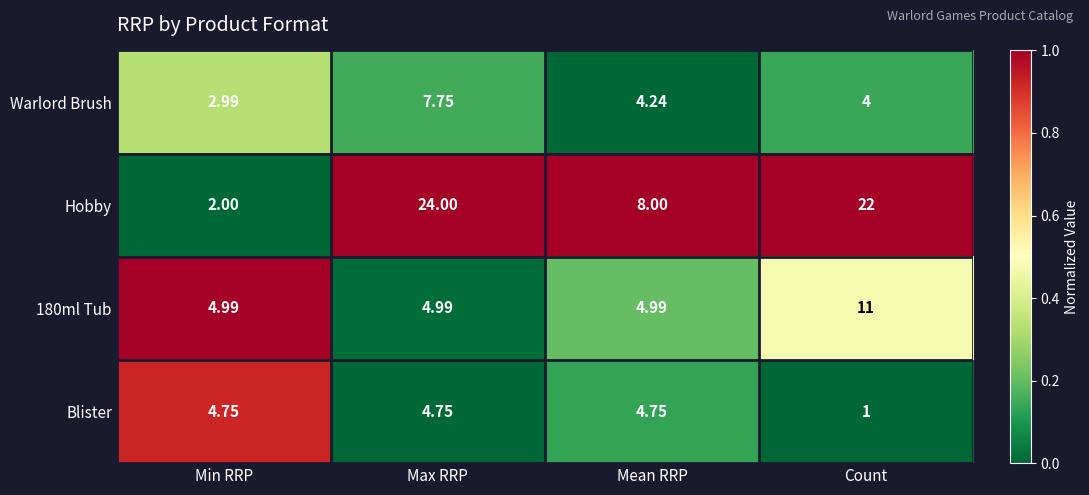

At which label does Hobby first exceed 22?

Max RRP